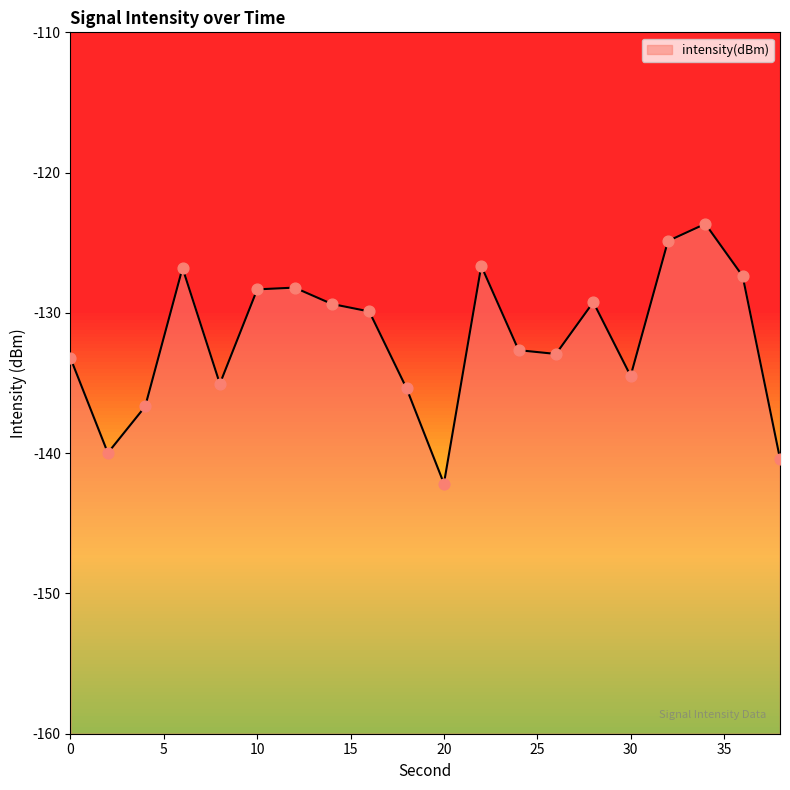

What is the change in value from 22 to 26?

-6.3